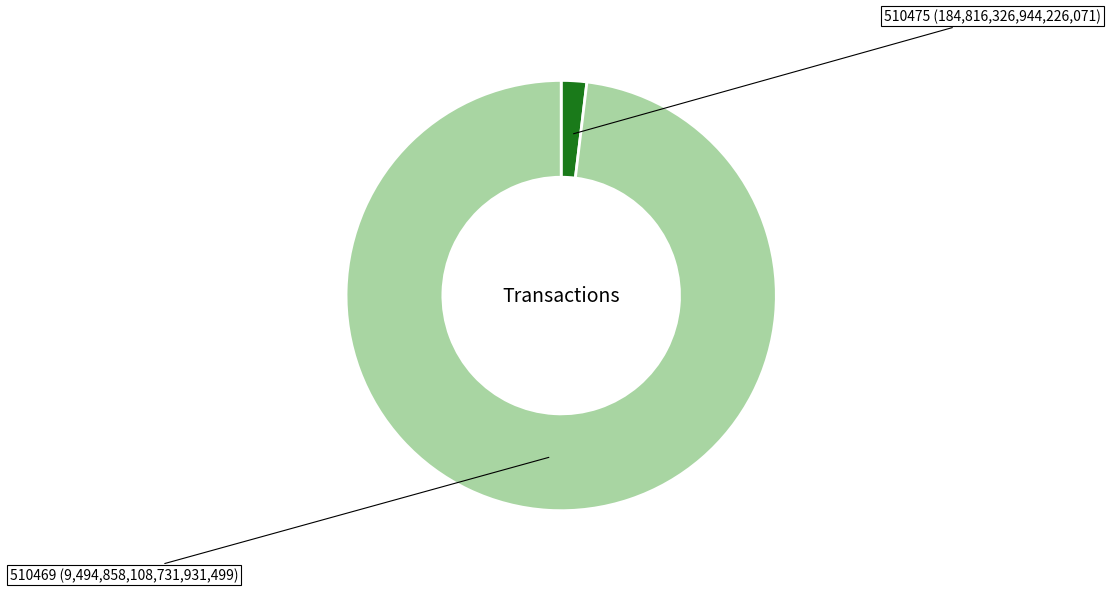

The 510469 slice represents 98% of the pie. True or false?

True